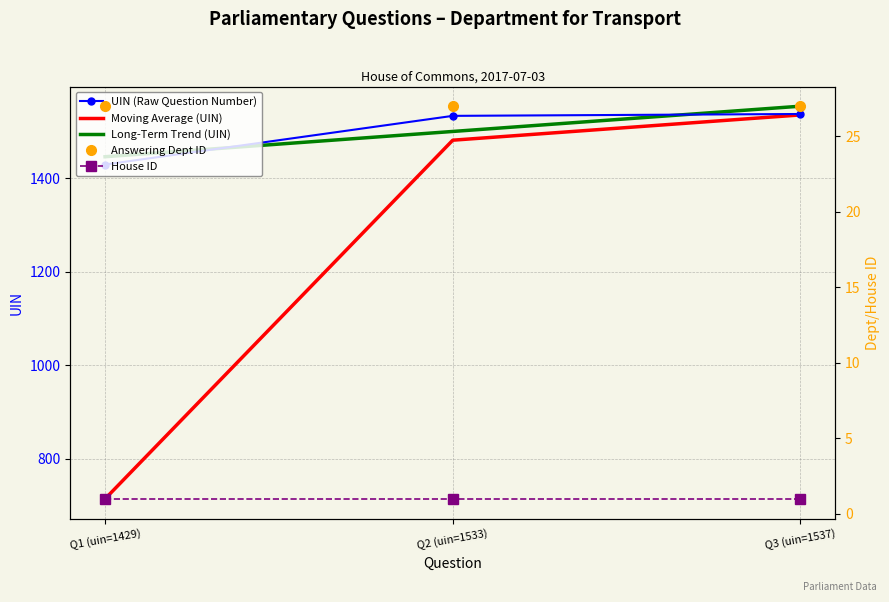

Is this an area chart (filled region under the line)?

No